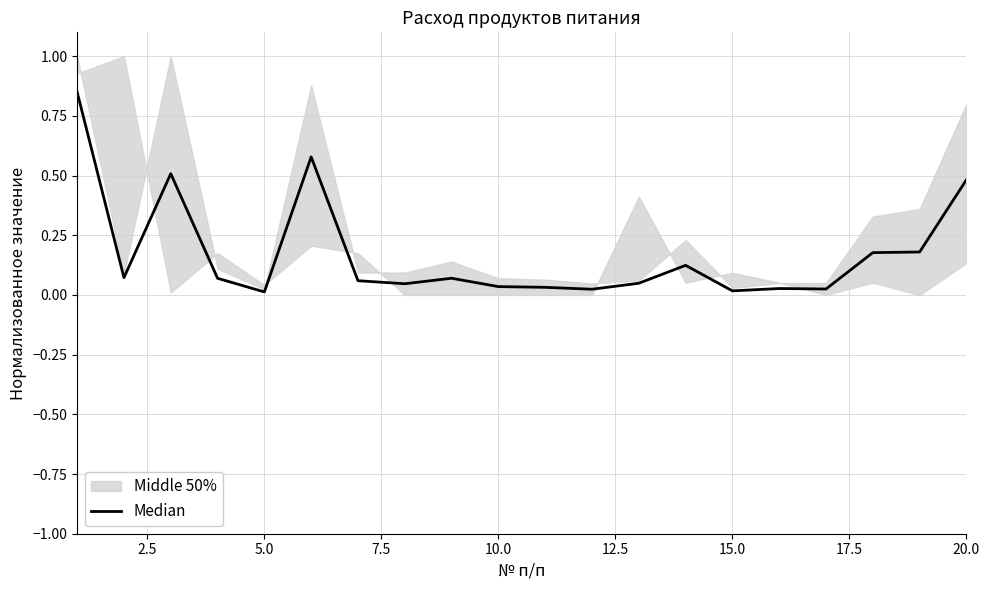

At which label is the value closest to 0?

5.0